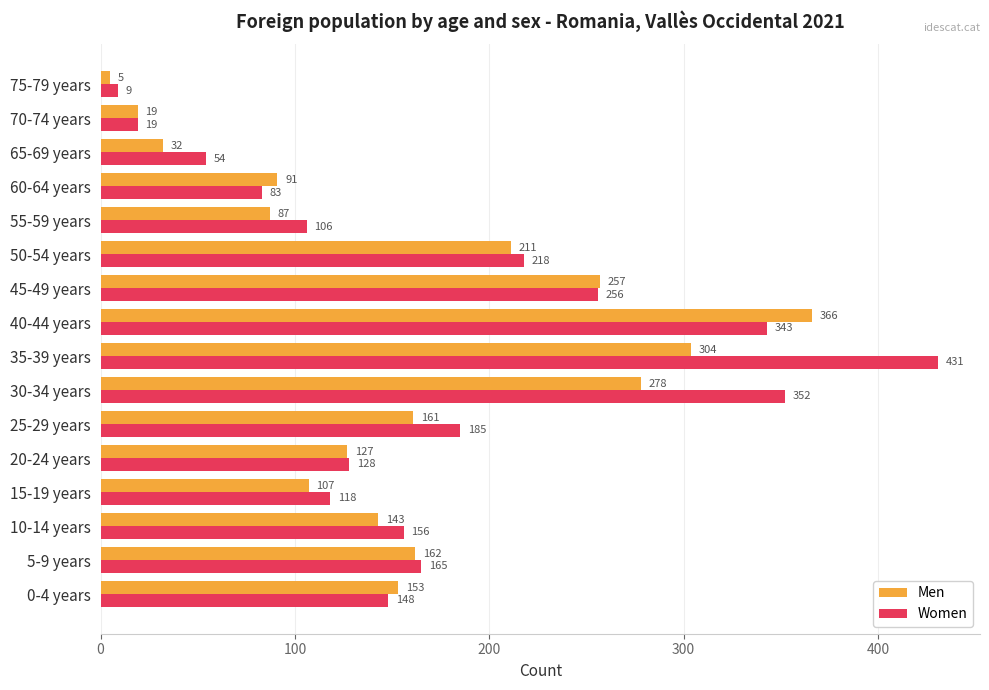

Which series has the widest spread of values?

Women